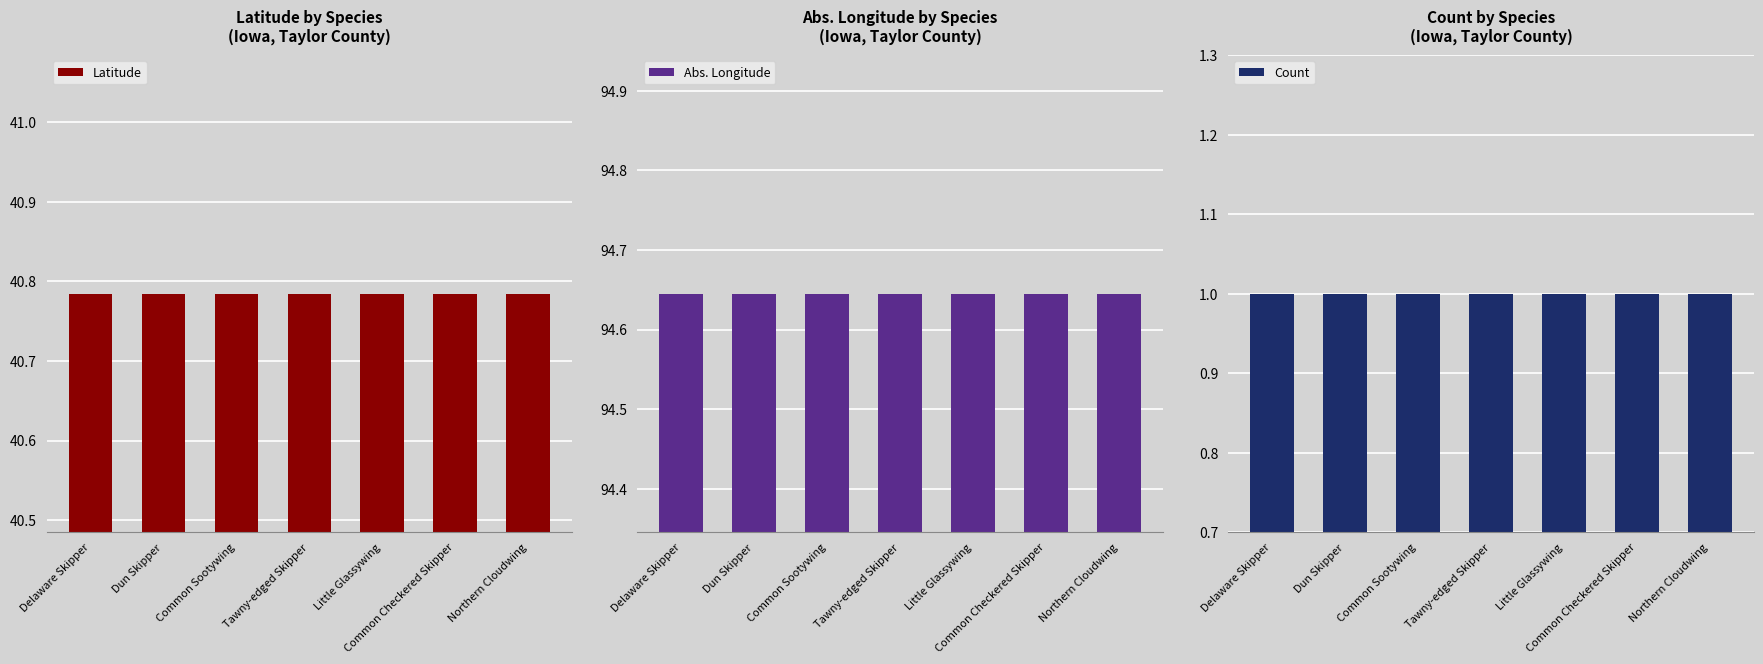

Is it true that Abs. Longitude equals 94.6 at Tawny-edged Skipper?

True